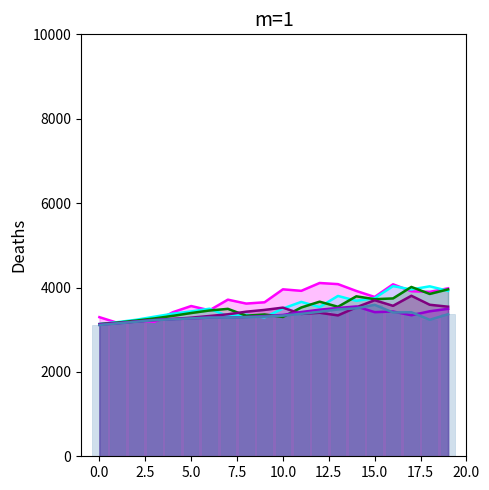

What is the total value across all series at 0?

18925